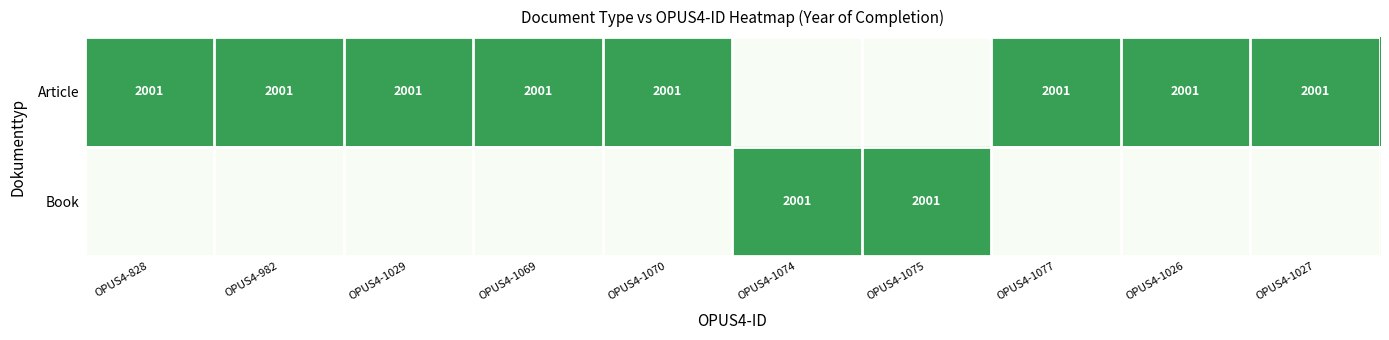

Which label corresponds to the largest value in the chart?

OPUS4-828